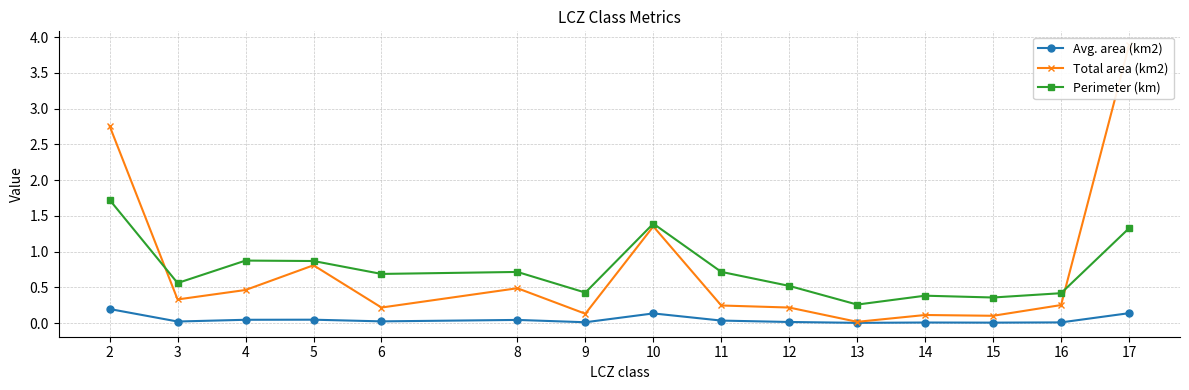

True or false: Perimeter (km) has a value of 0.2 at 16.

False